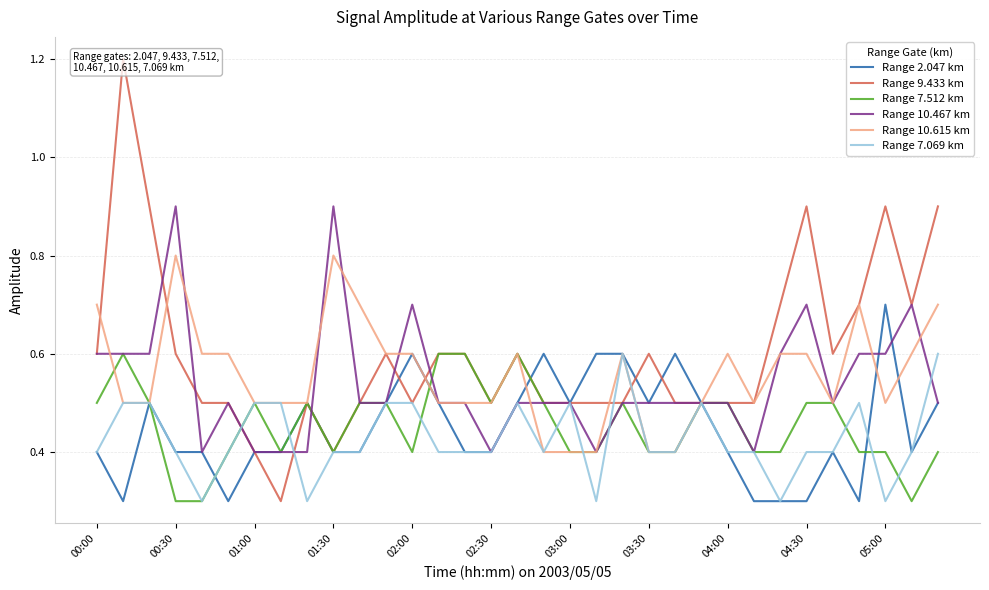

What is the average value of the Range 9.433 km series?

0.6